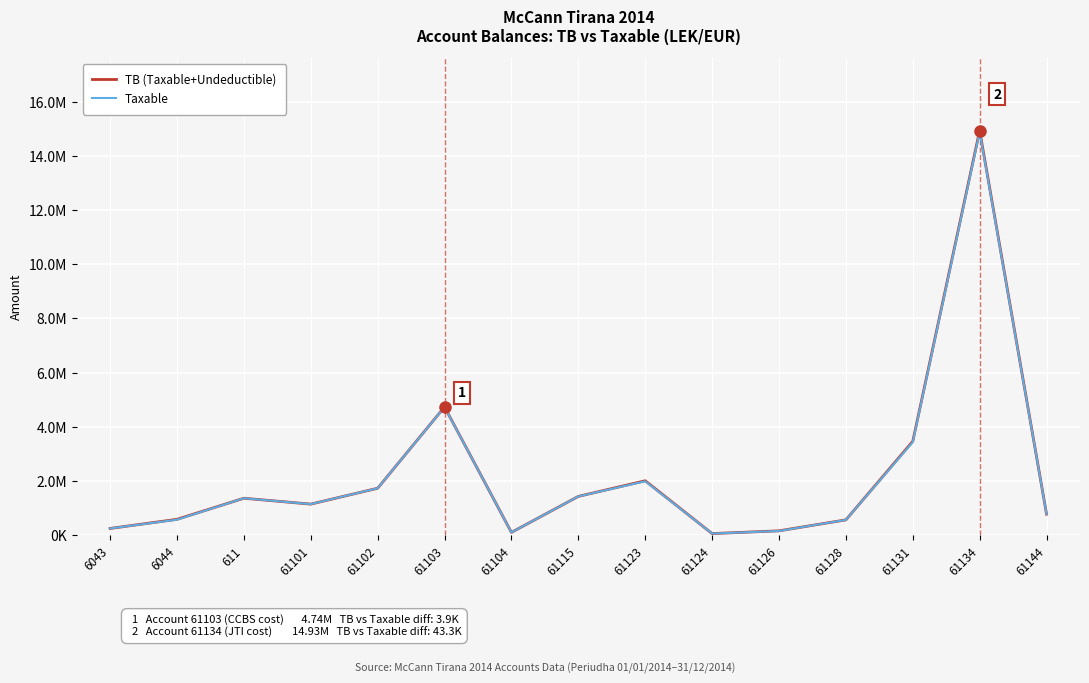

What is the value of the TB (Taxable+Undeductible) point at the 10th from the left?

61813.2